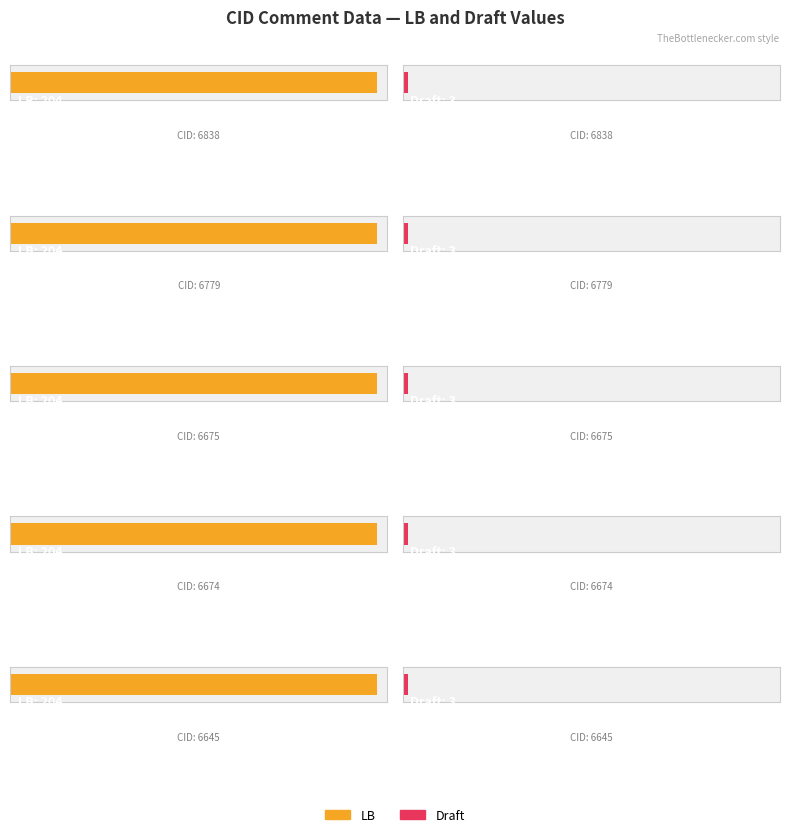

At which category does the chart reach its peak across all series?

6838